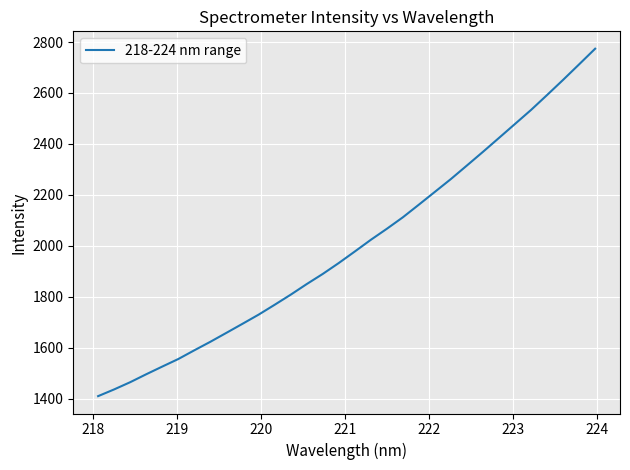

What is the greatest value displayed?

2773.7